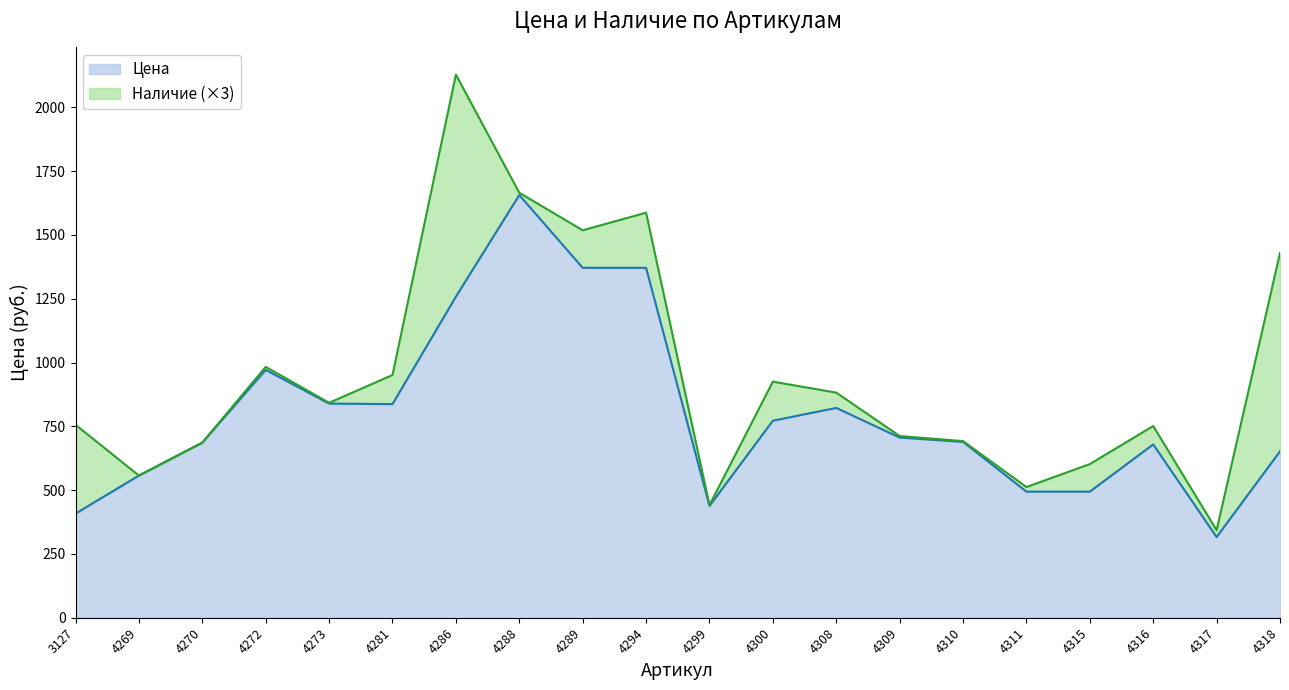

At which category does the chart reach its minimum across all series?

4317